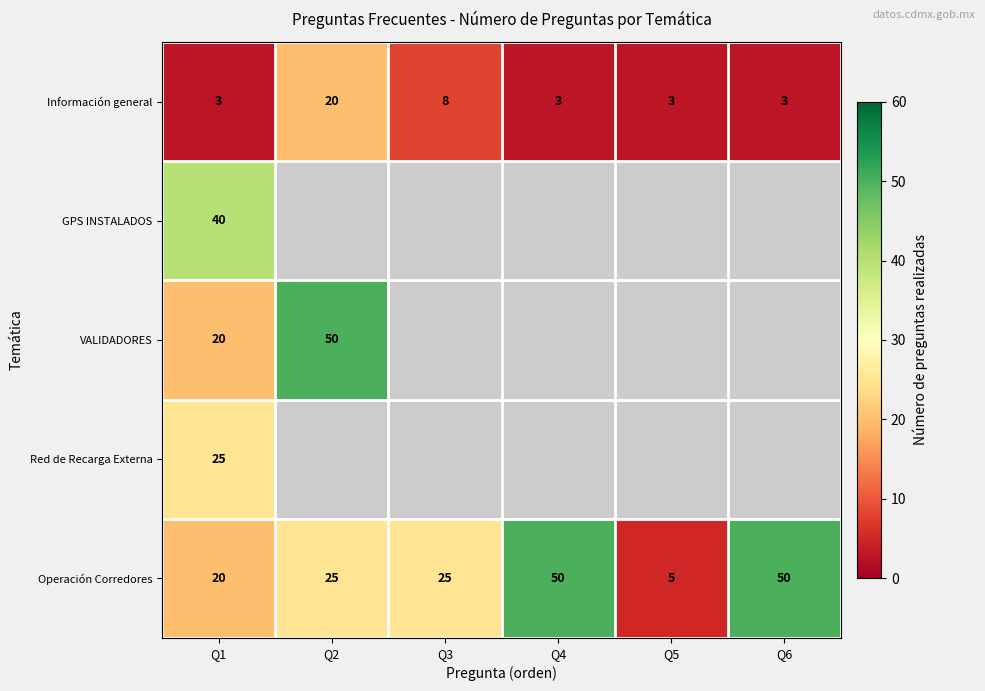

What is the total value across all series at Q1?

108